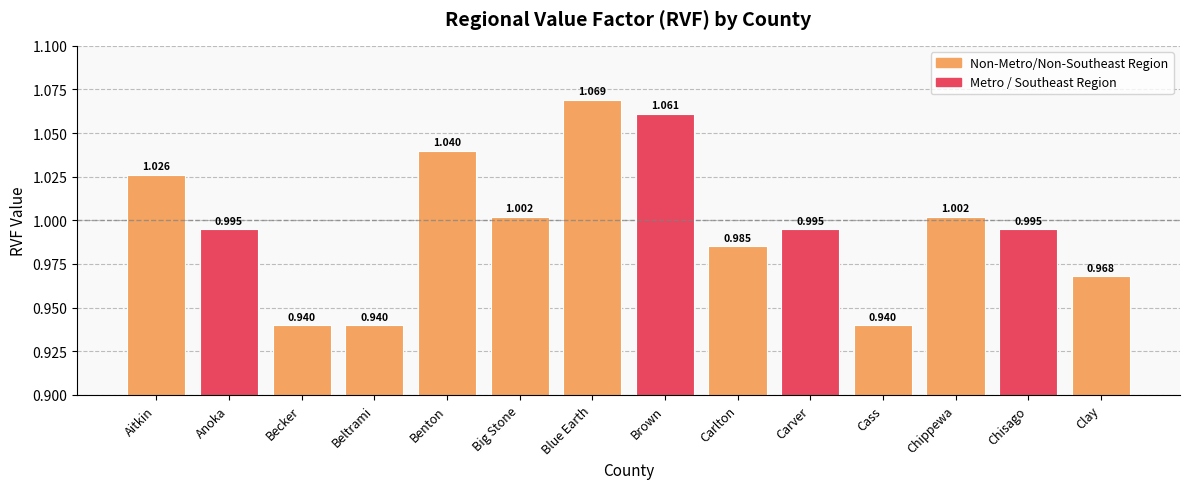

What is the difference between the second highest and second lowest values?

0.1